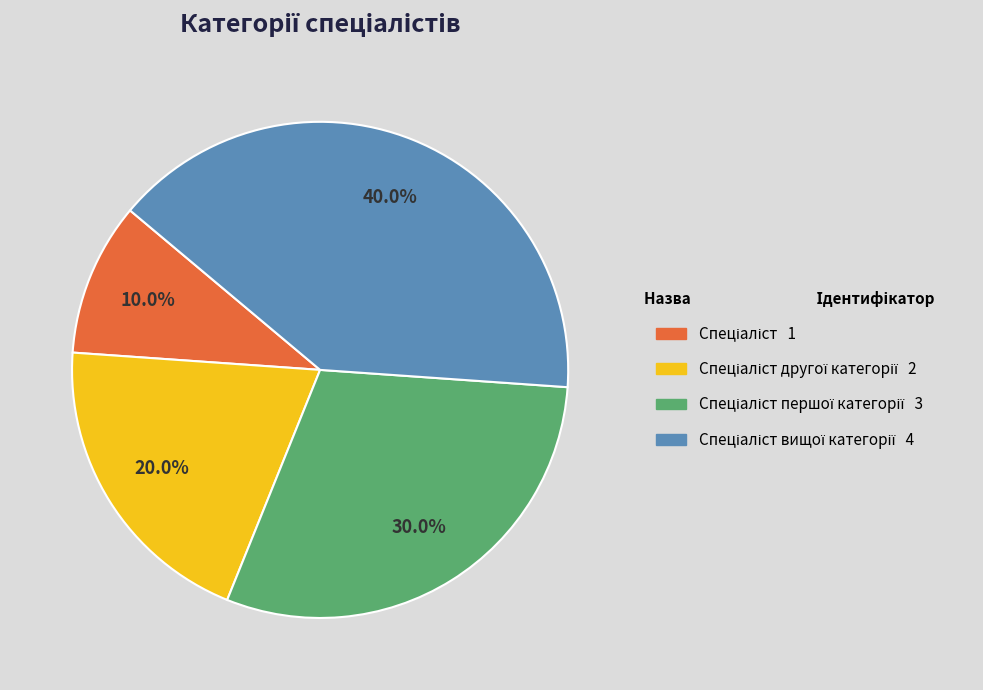

Is there a majority slice in this chart?

No